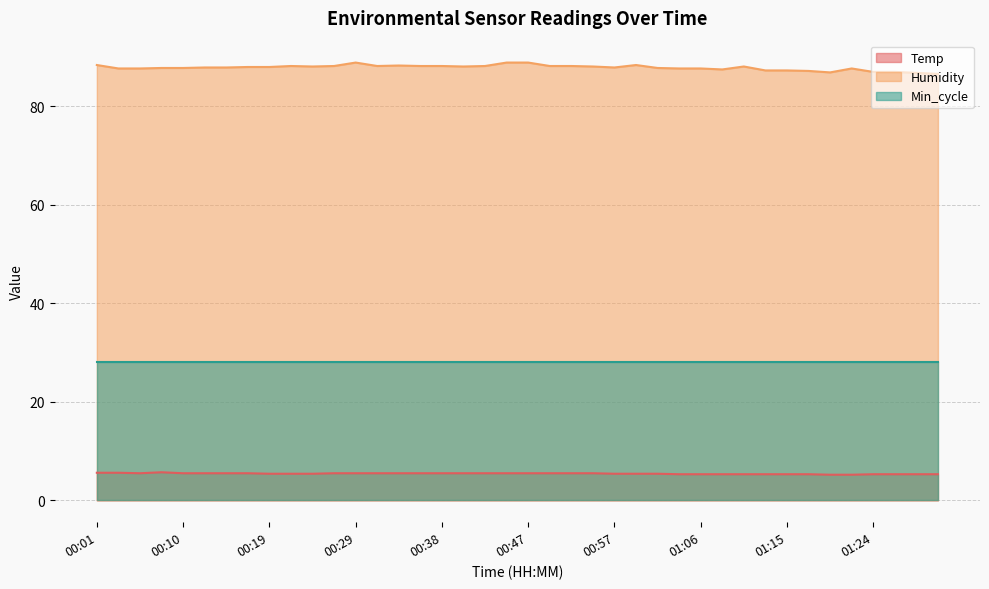

Does the chart display data point markers on the line(s)?

No